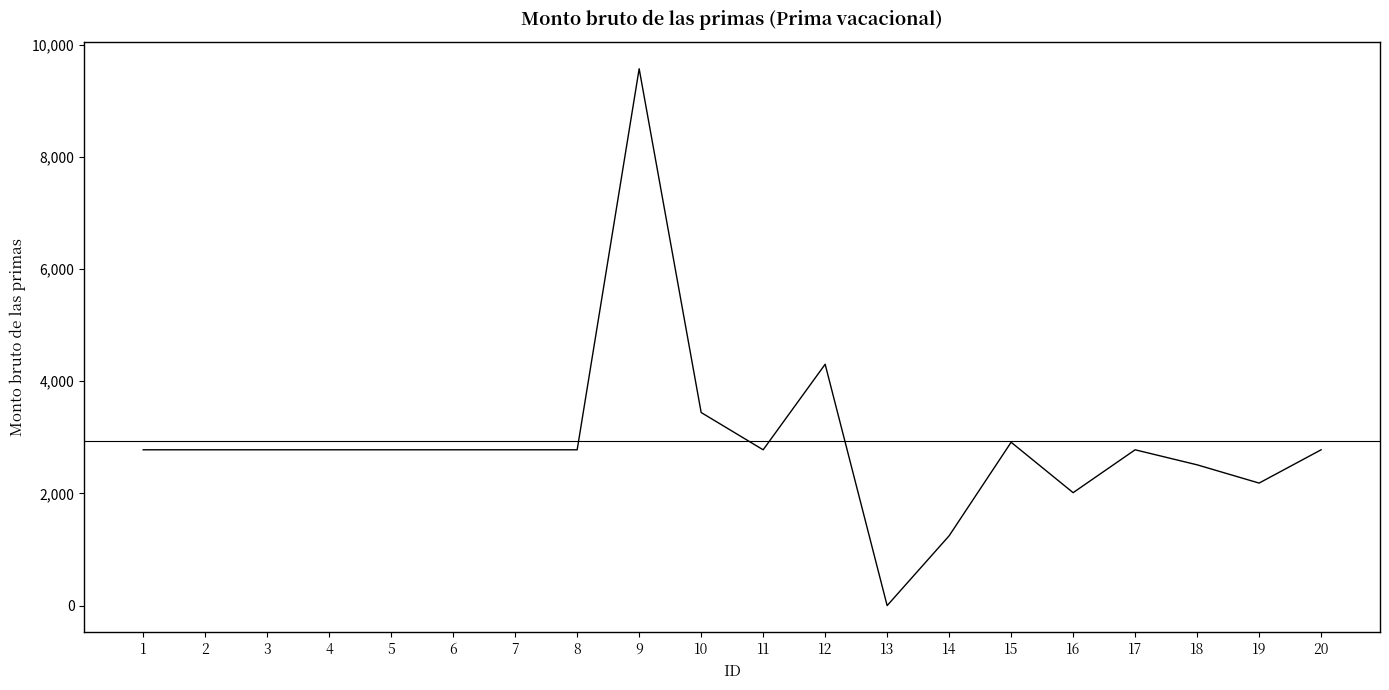

Is it true that the value at 1 is 2777.7?

True